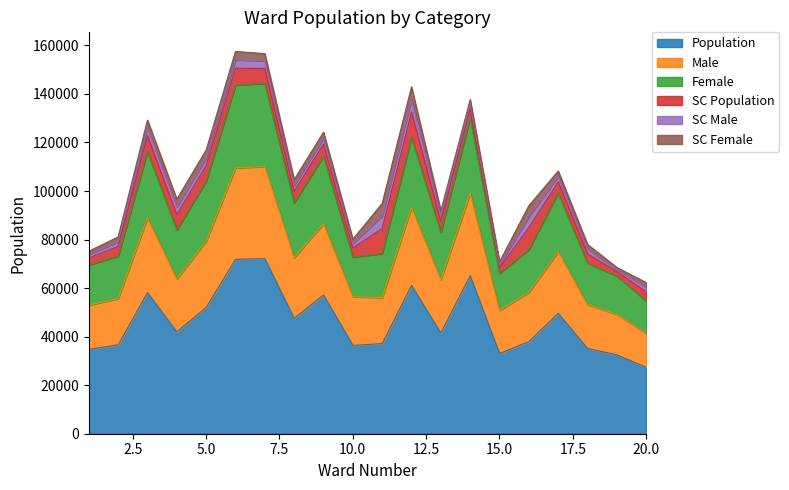

True or false: Male and Population intersect in this chart.

False